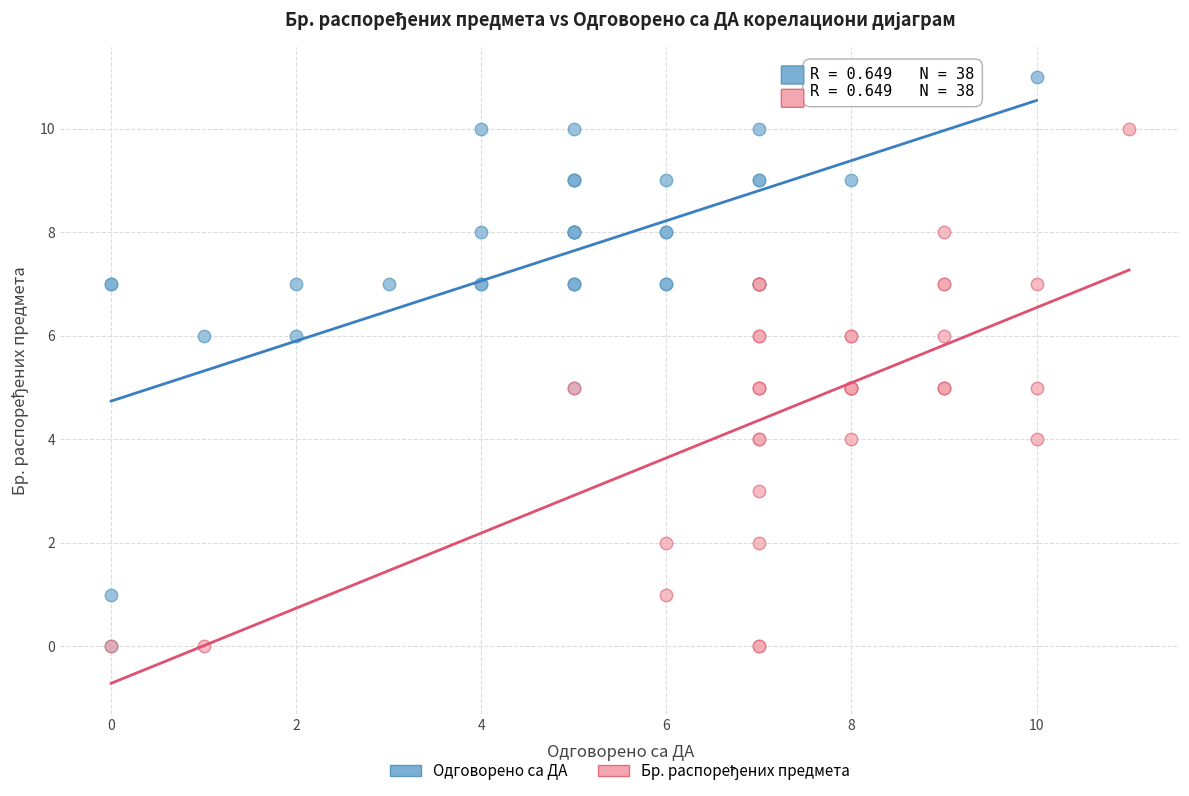

Which series contains the highest Y value?

Одговорено са ДА